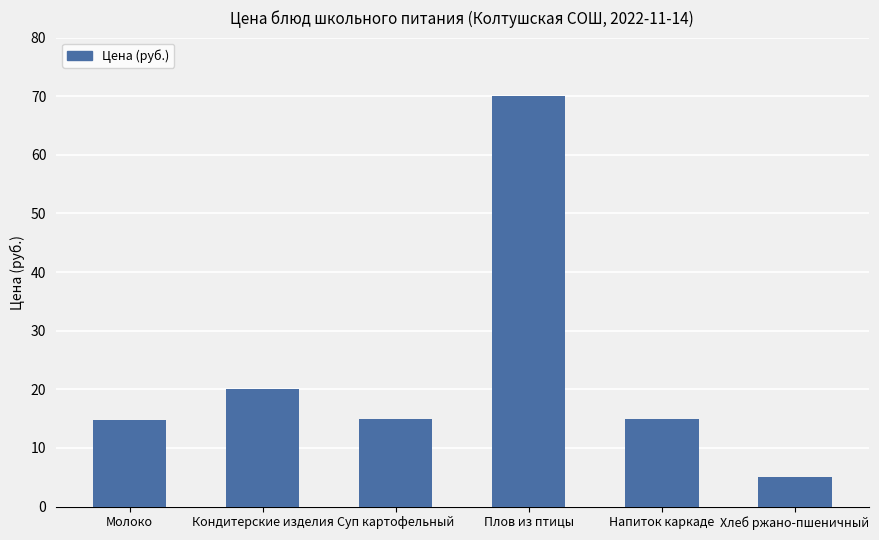

What is the label of the 5th bar from the right?

Кондитерские изделия